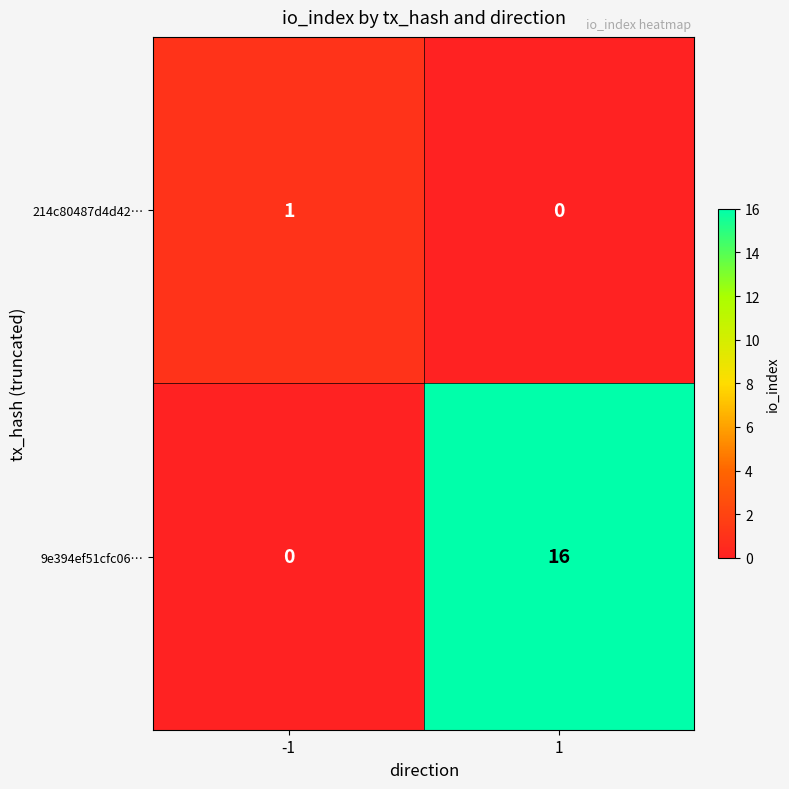

Reading left to right, extract all data points from this chart.

214c80487d4d42…: 1	0
9e394ef51cfc06…: 0	16